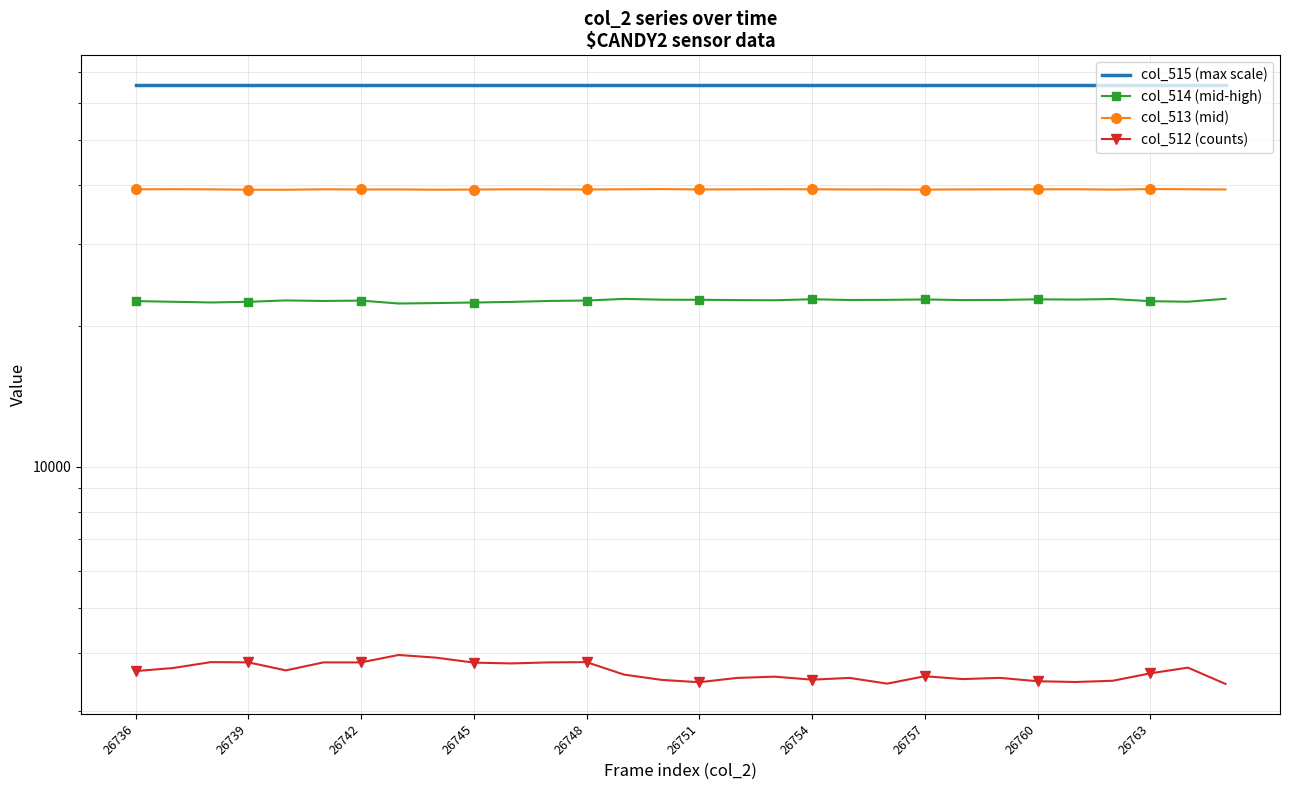

Is it true that col_514 (mid-high) equals 5609 at 26745?

False